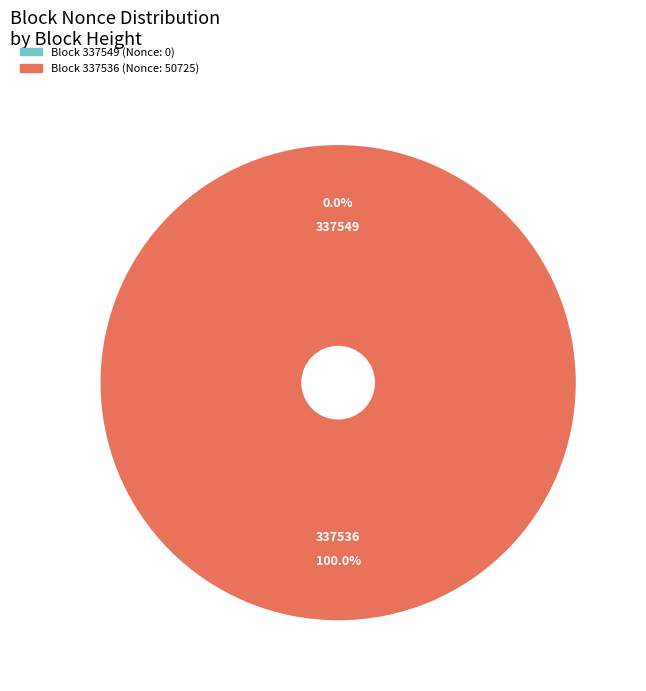

Does any single category account for the majority?

Yes